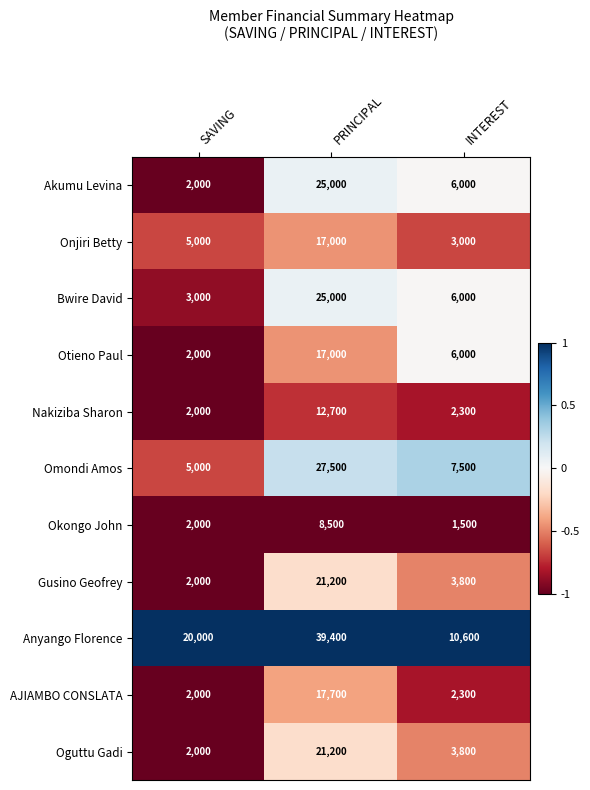

Which series has the largest range (max minus min)?

Anyango Florence